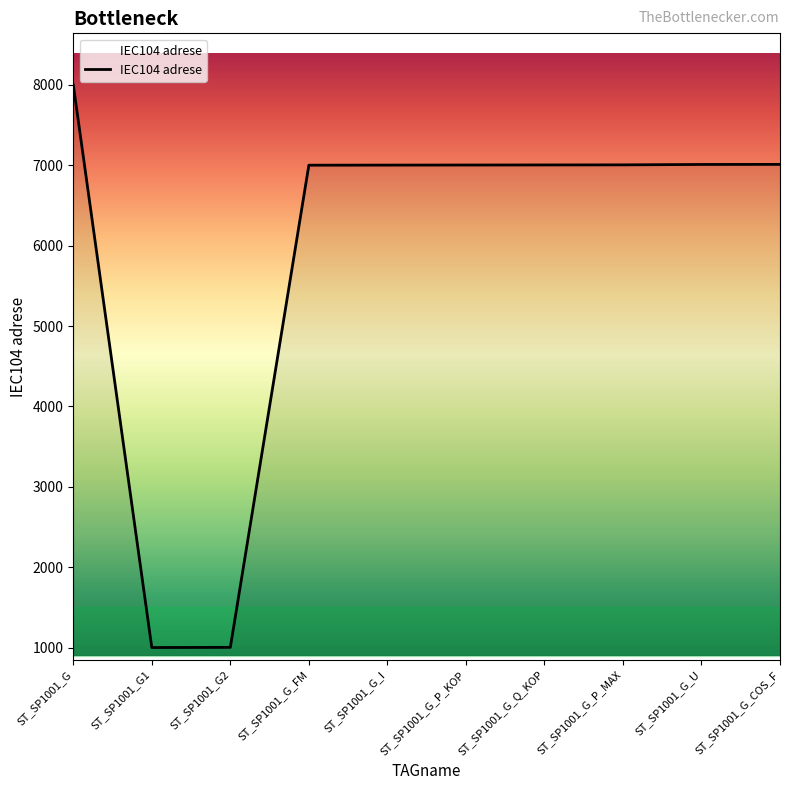

What is the smallest value displayed?

1001